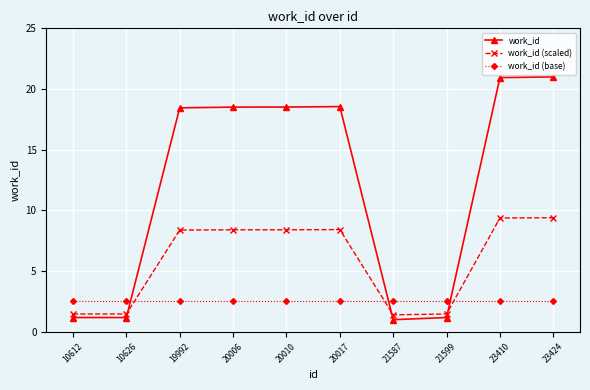

What are all the series names shown in the legend?

work_id, work_id (scaled), work_id (base)